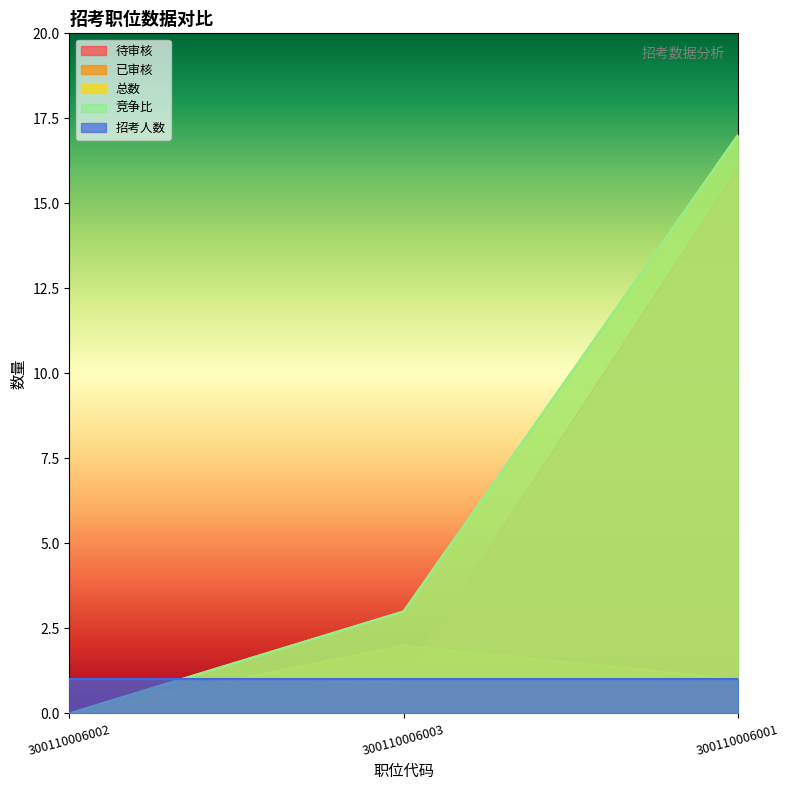

Which series has the widest spread of values?

总数